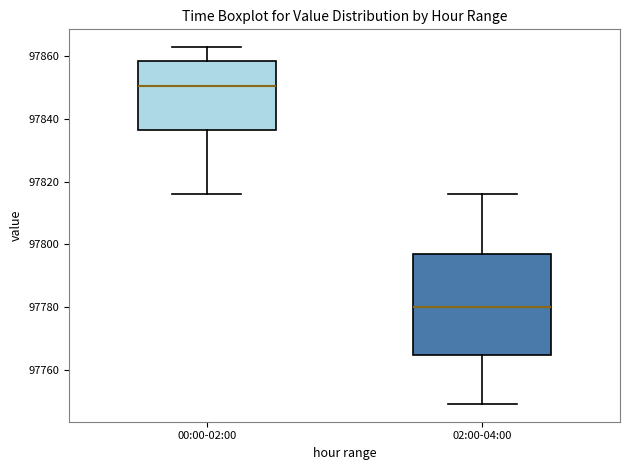

Reading left to right, read every box against the y-axis: the position of its median line, the range the box covers, and the ends of its whiskers. The values are not printed on the chart, so give them approximately, as read against the axis.

00:00-02:00: median 97850, box 97836 to 97858, whiskers 97816 to 97862
02:00-04:00: median 97780, box 97764 to 97796, whiskers 97750 to 97816